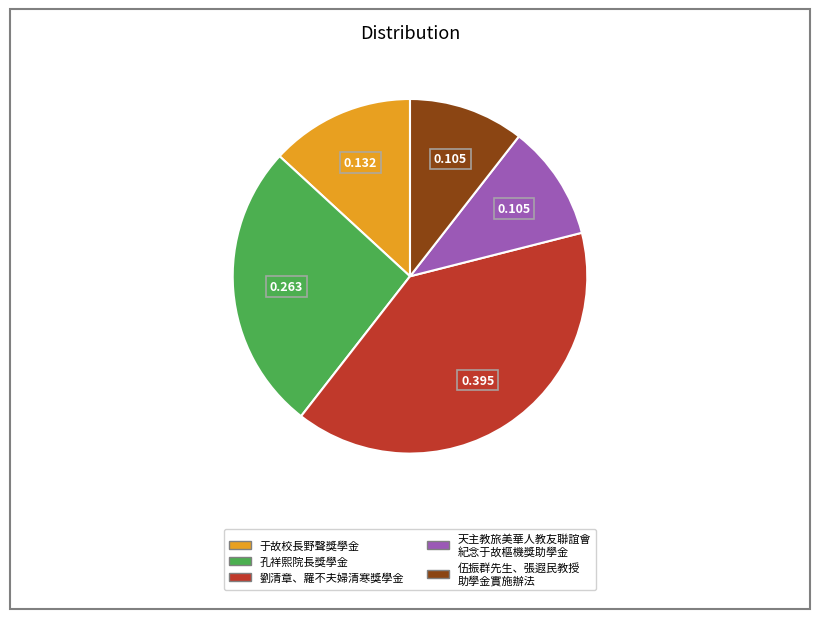

Does any single category account for the majority?

No